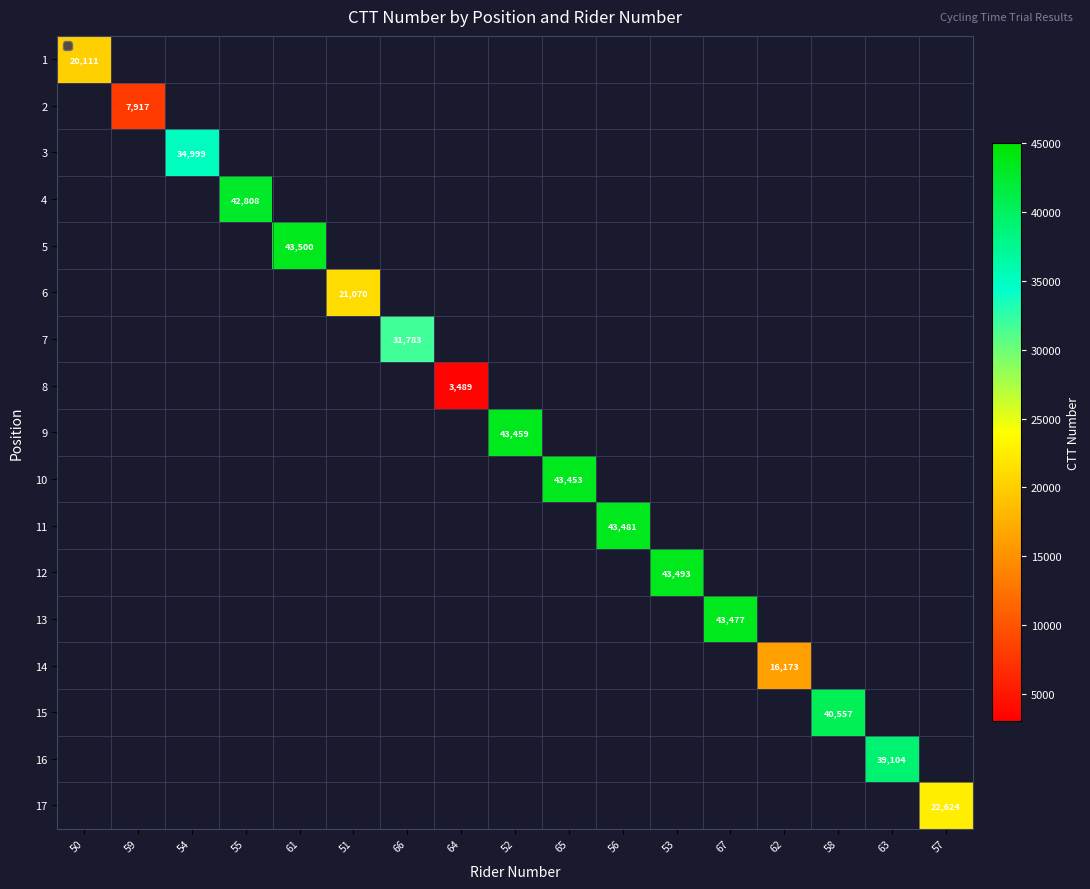

Which has a higher value, 64 or 61?

61